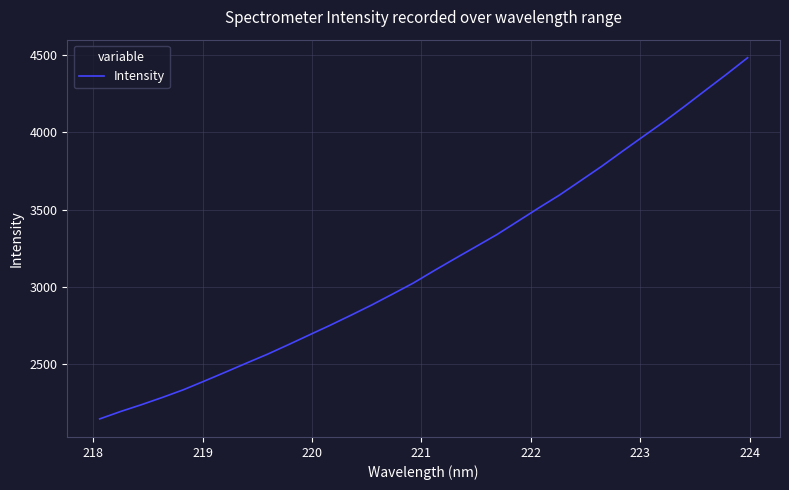

What is the maximum value shown in the chart?

4481.1